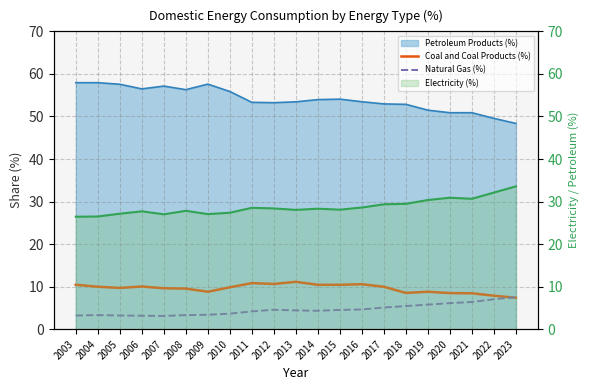

How many values in the Natural Gas (%) series are below 4?

8